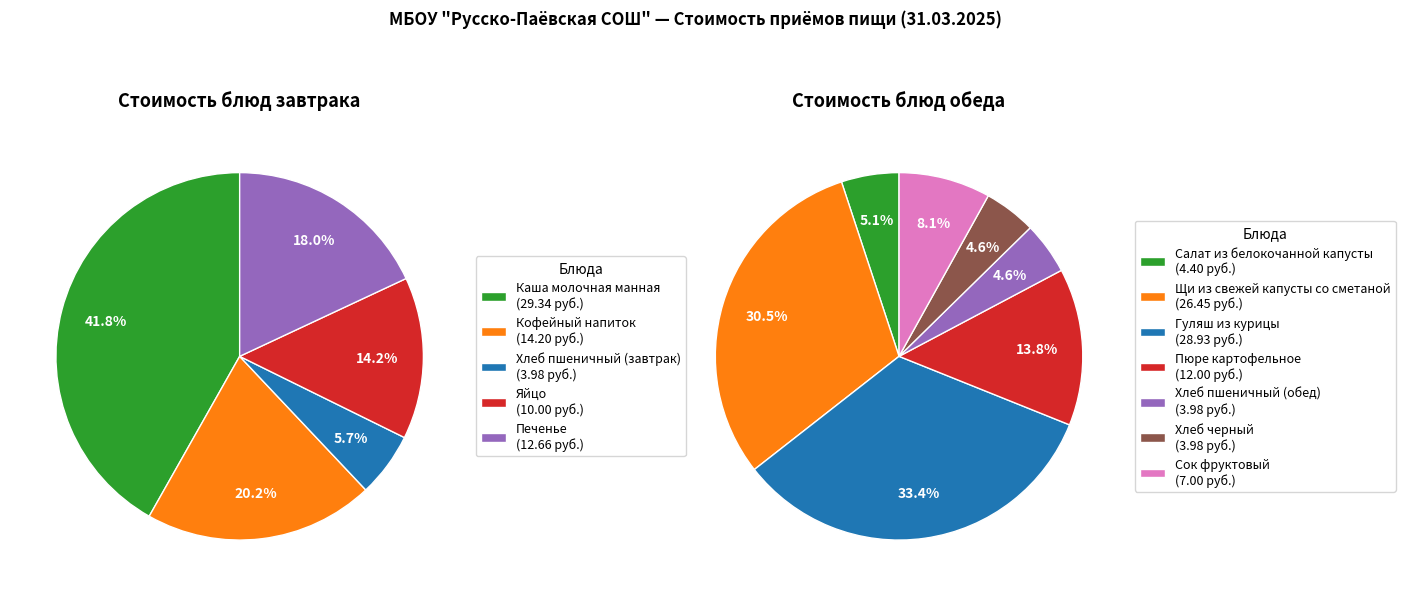

What is the total percentage of Обед and Завтрак?

100.0%